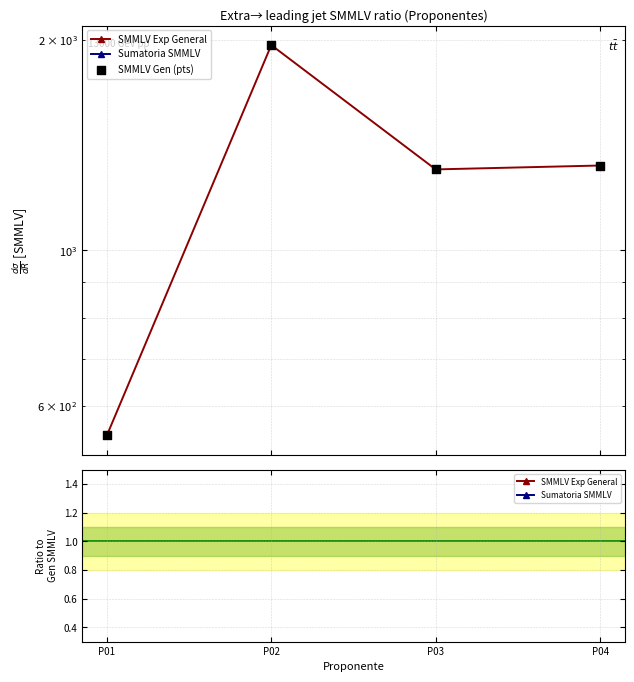

What is the total value across all series at P02?

1966.7